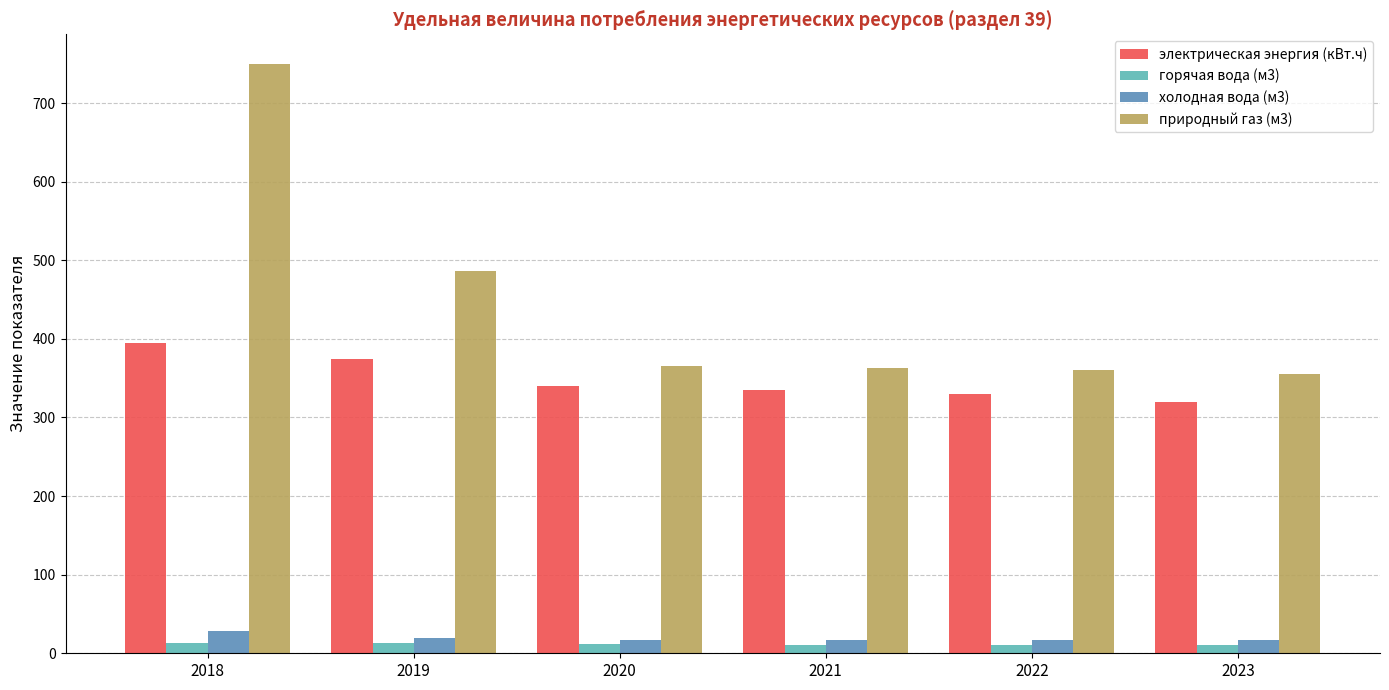

Where is природный газ (м3) nearest to the value 552?

2019